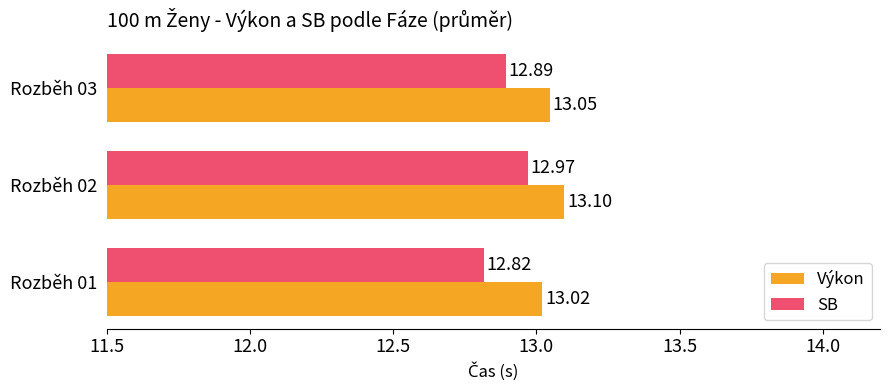

Between Rozběh 01 and Rozběh 02, which series saw the biggest shift?

SB